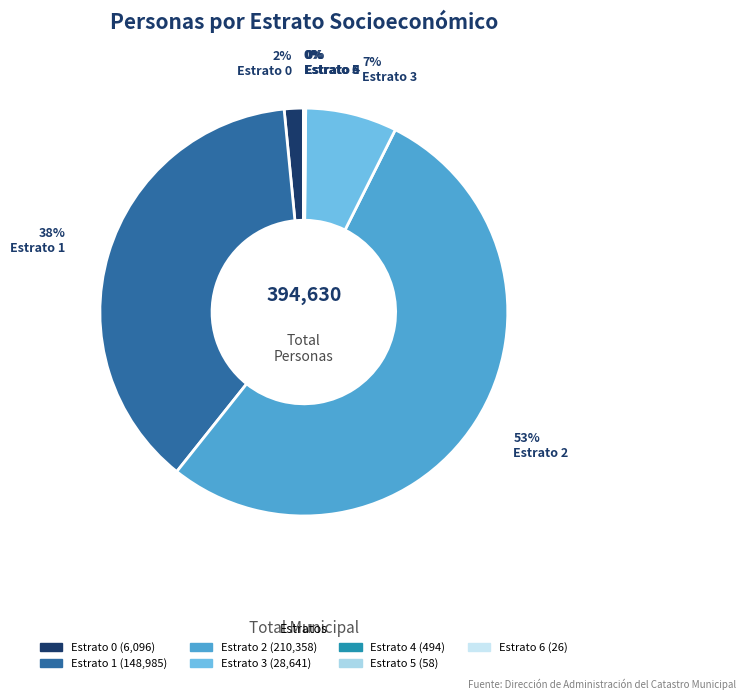

Which category has the smallest portion of the pie?

Estrato 6